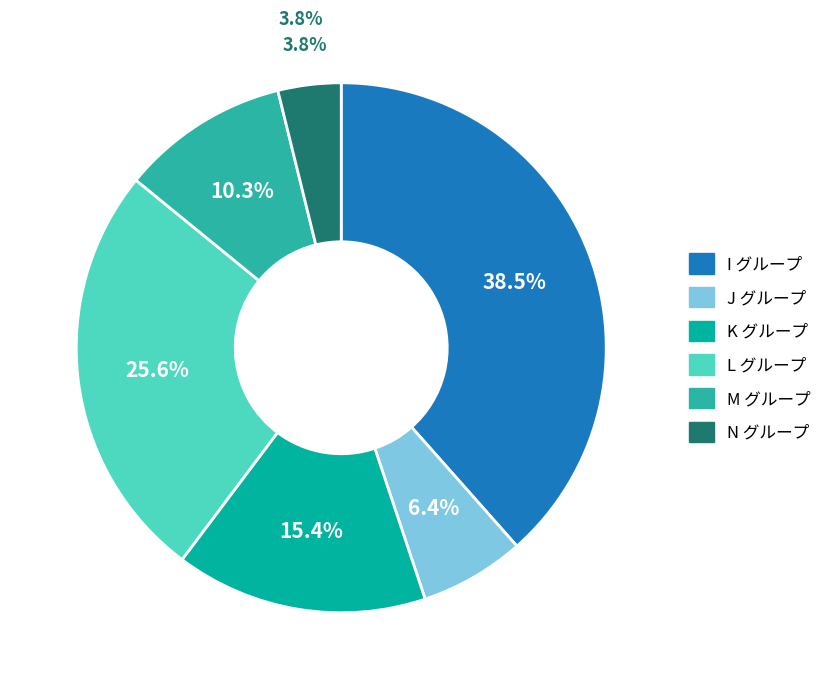

What percentage is the N slice, to the nearest percent?

4%